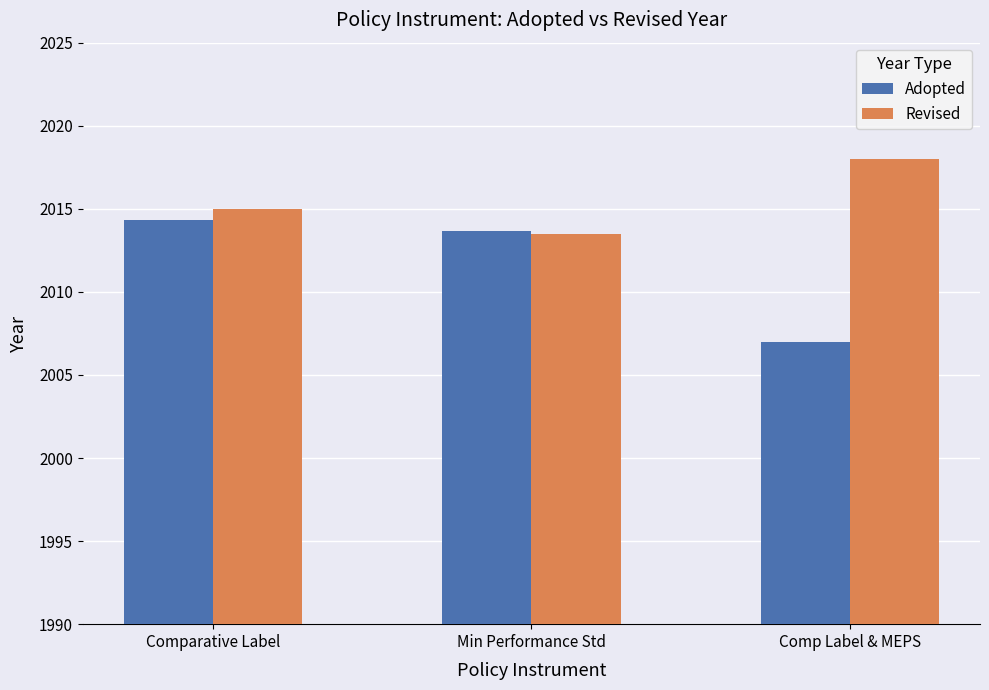

At which label does Adopted first exceed 2013?

Comparative Label